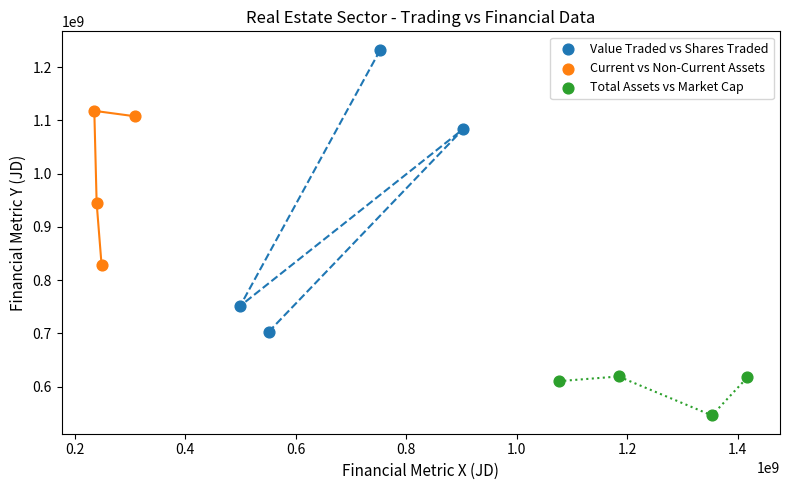

Which series has the largest Y range (max minus min)?

Value Traded vs Shares Traded